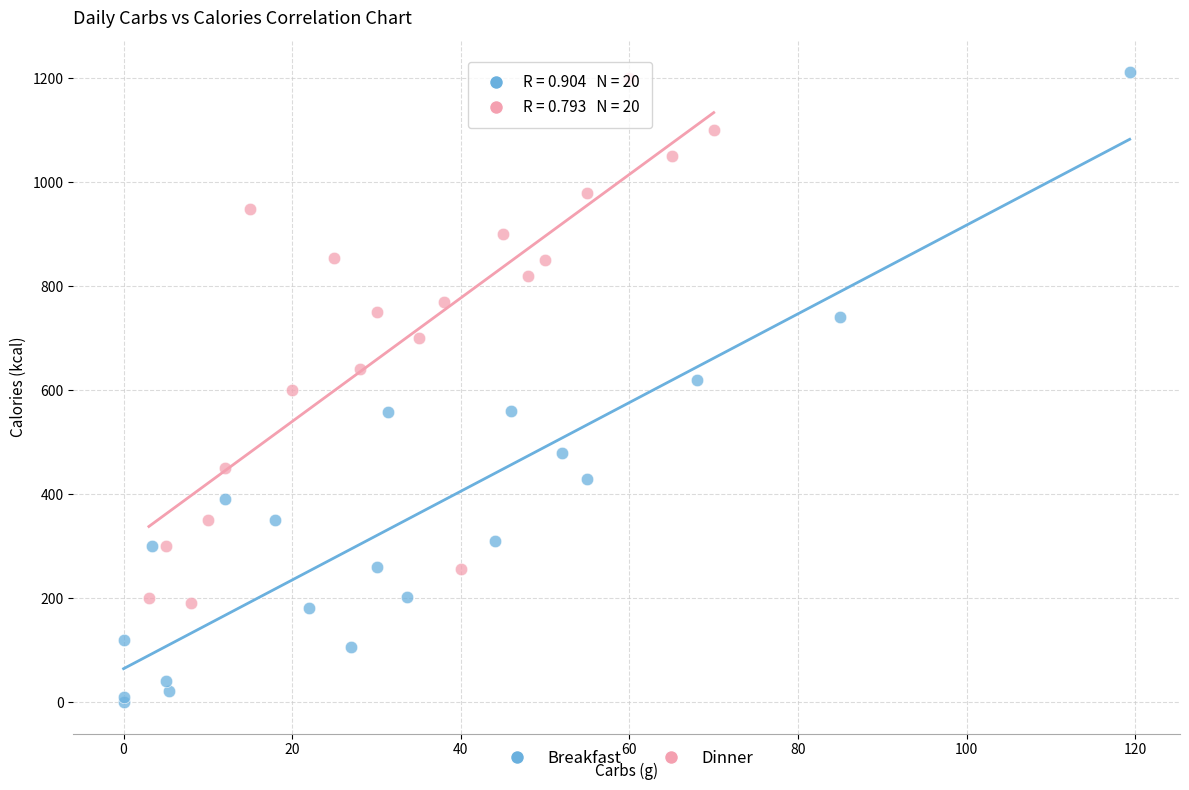

Which series has the largest Y range (max minus min)?

Breakfast